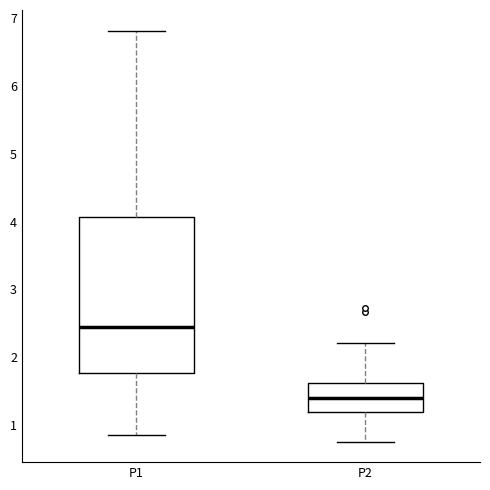

Reading left to right, read every box against the y-axis: the position of its median line, the range the box covers, and the ends of its whiskers. The values are not printed on the chart, so give them approximately, as read against the axis.

P1: median 2.4, box 1.8 to 4.1, whiskers 0.9 to 6.8
P2: median 1.4, box 1.2 to 1.6, whiskers 0.8 to 2.2